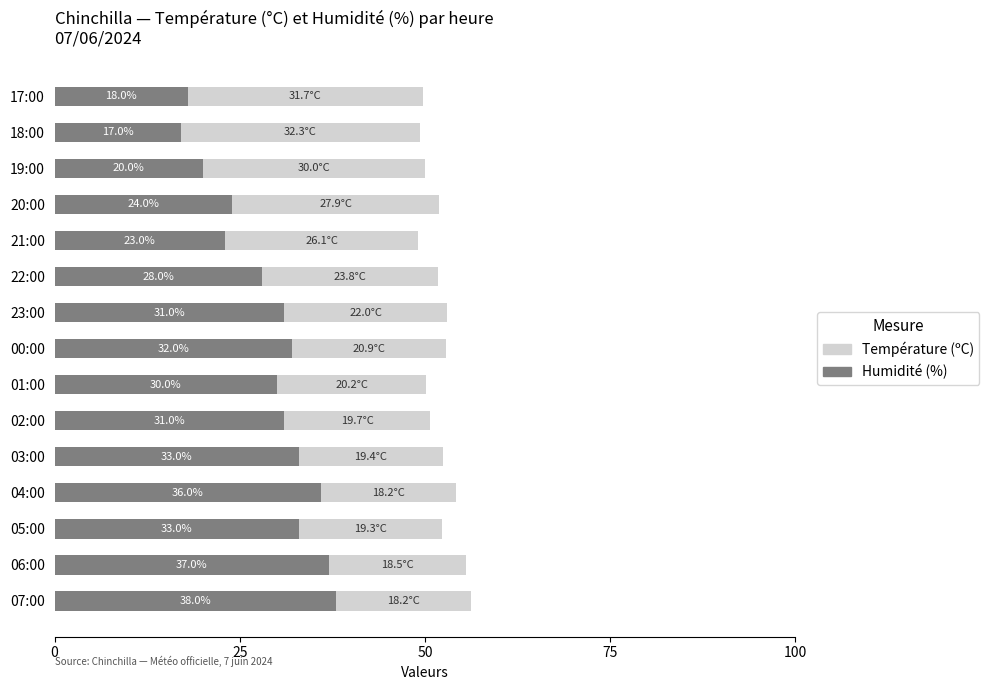

What is the sum of all Humidité (%) values?

431.0